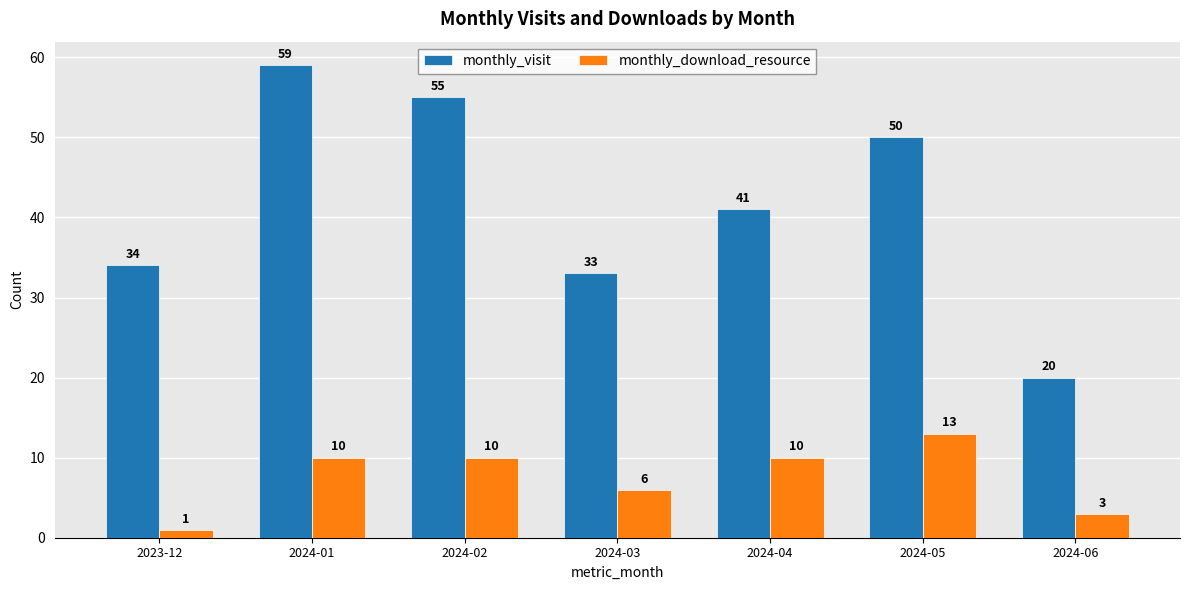

Is it true that monthly_download_resource equals 10 at 2024-01?

True